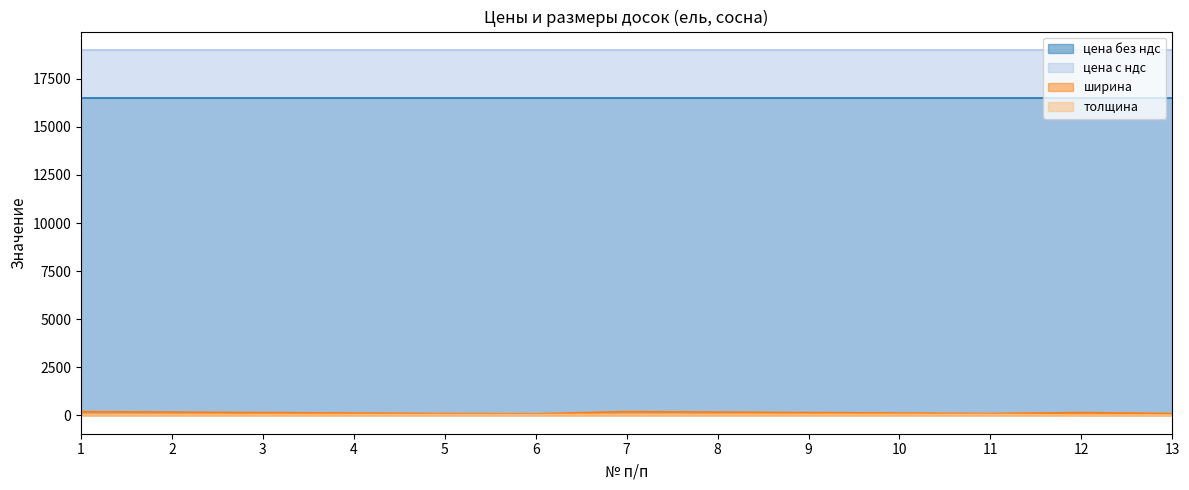

Is it true that ширина equals 52 at 12?

False